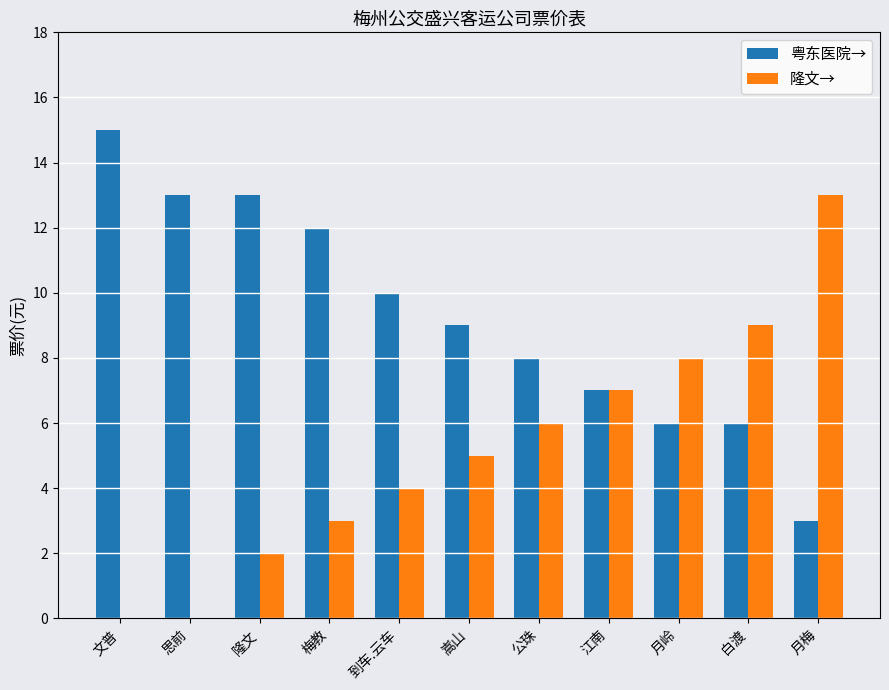

Which series has the widest spread of values?

隆文→